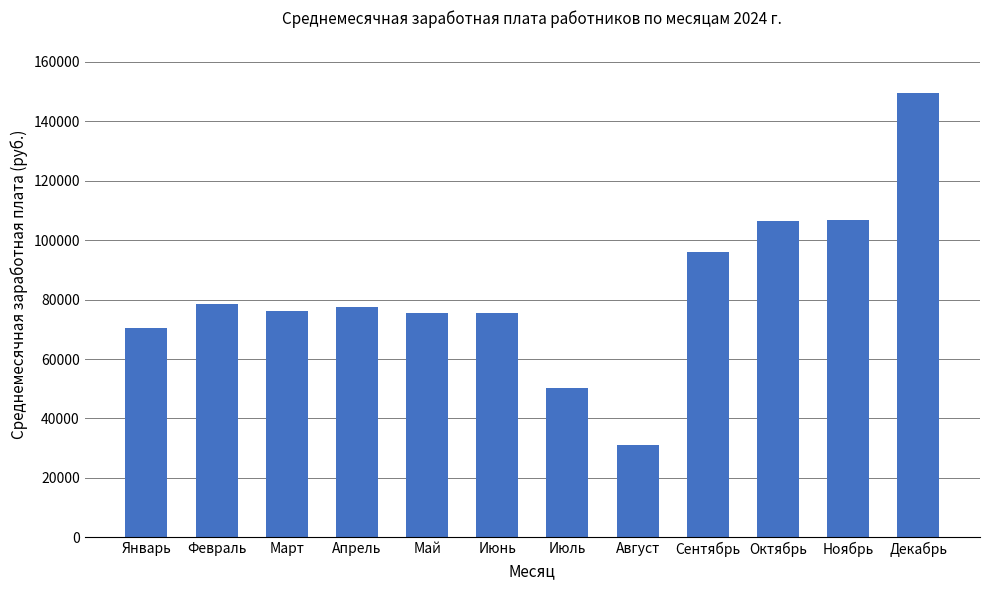

True or false: the data shows 241667.9 at Декабрь.

False